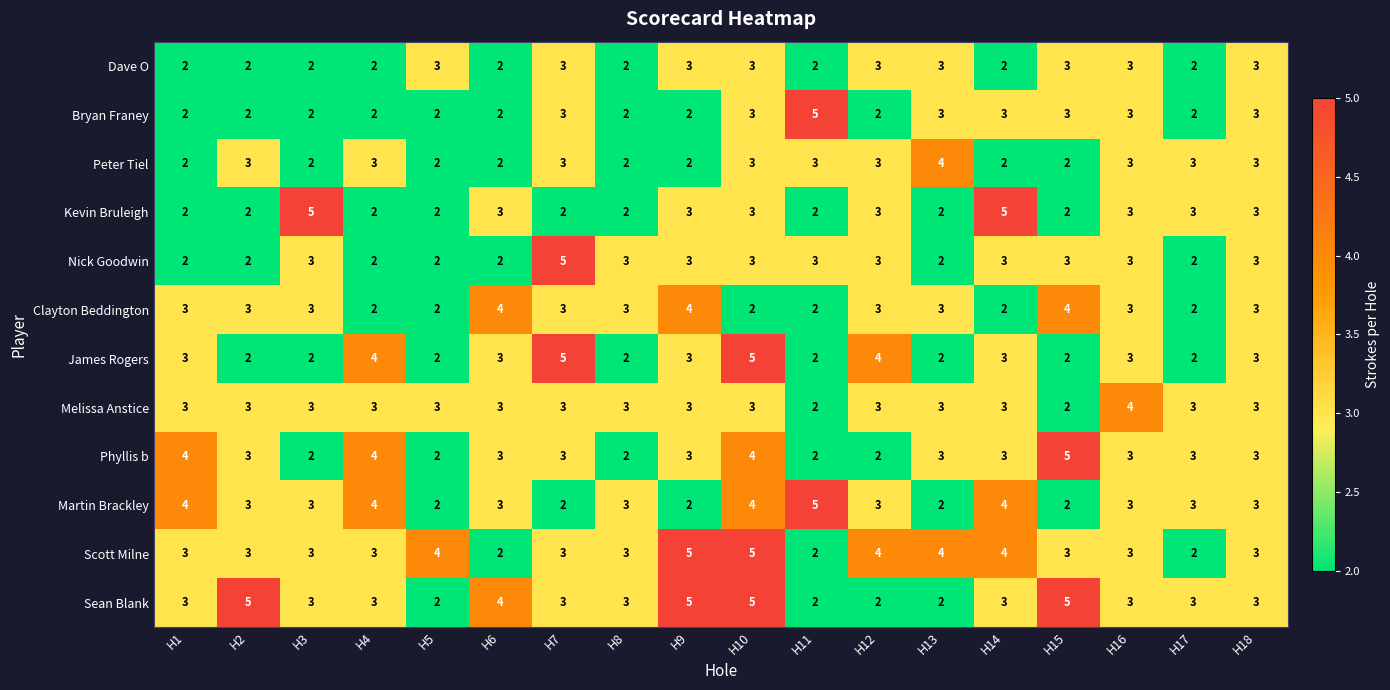

Is it true that Clayton Beddington equals 2 at H4?

True